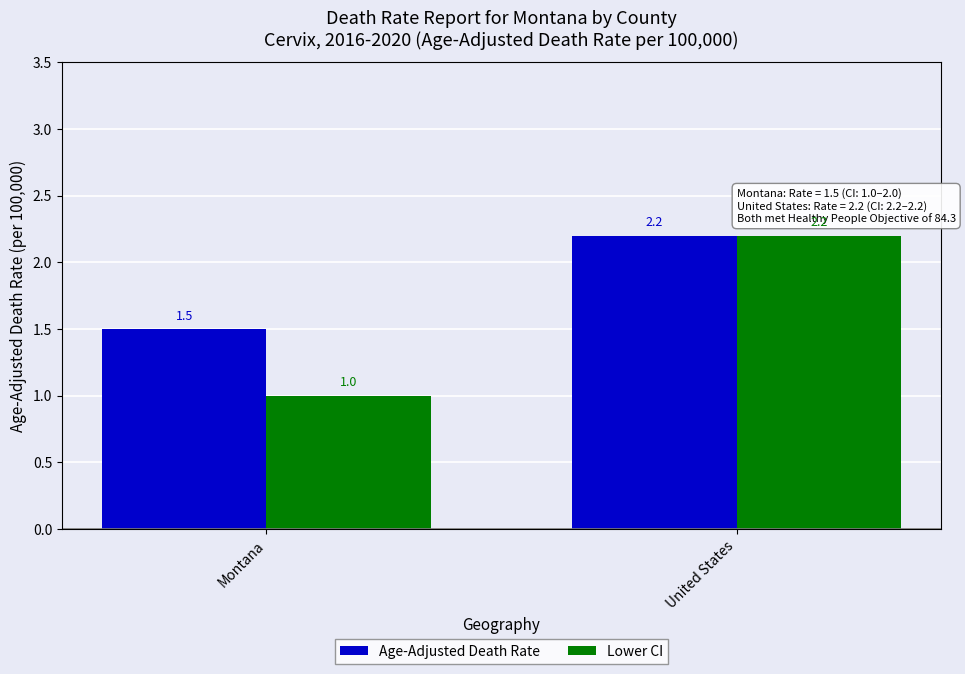

Reading left to right, what are all the values shown in this chart?

Age-Adjusted Death Rate: Montana=1.5	United States=2.2
Lower CI: Montana=1.0	United States=2.2